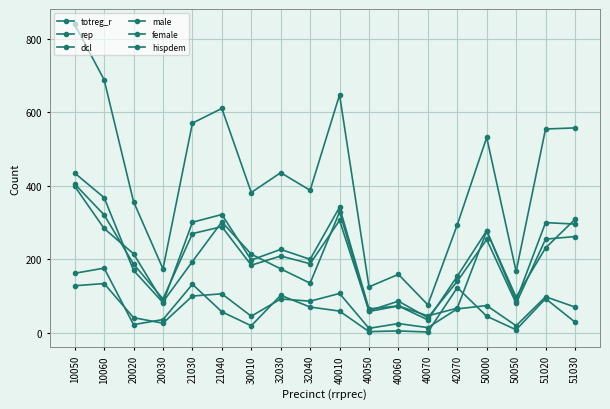

In hispdem, how many points are higher than both neighbors (excluding endpoints)?

6